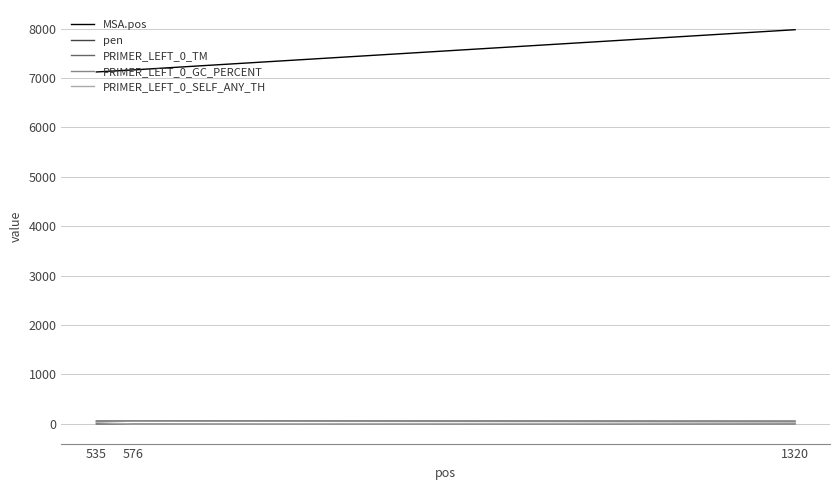

Which series has the largest total across all categories?

MSA.pos